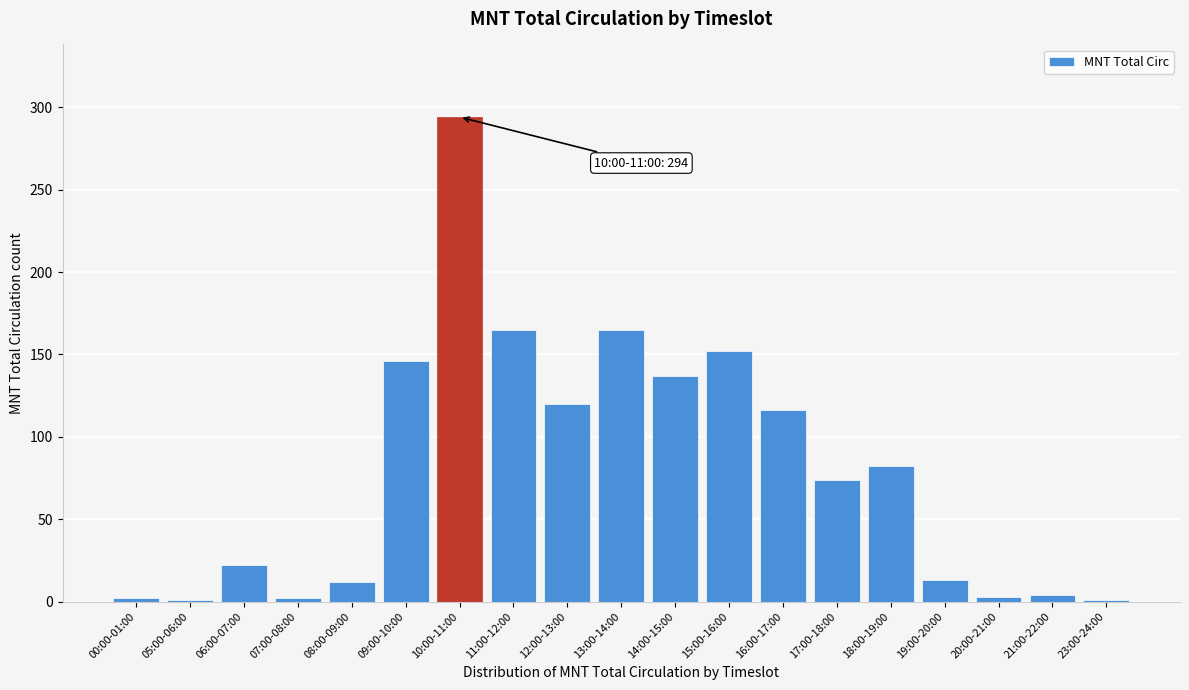

What is the maximum value shown in the chart?

294